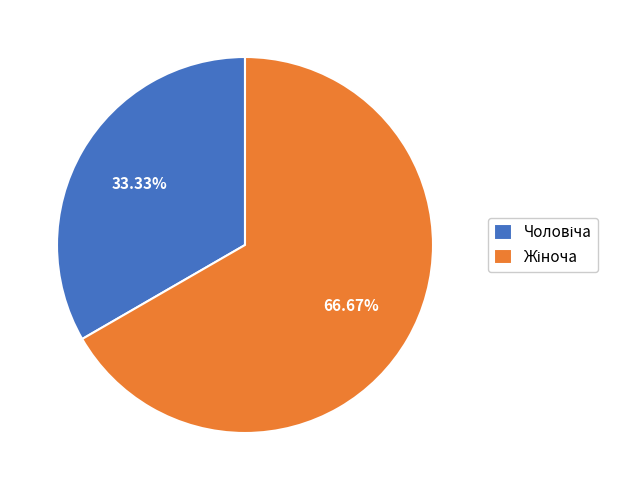

Is there a majority slice in this chart?

Yes